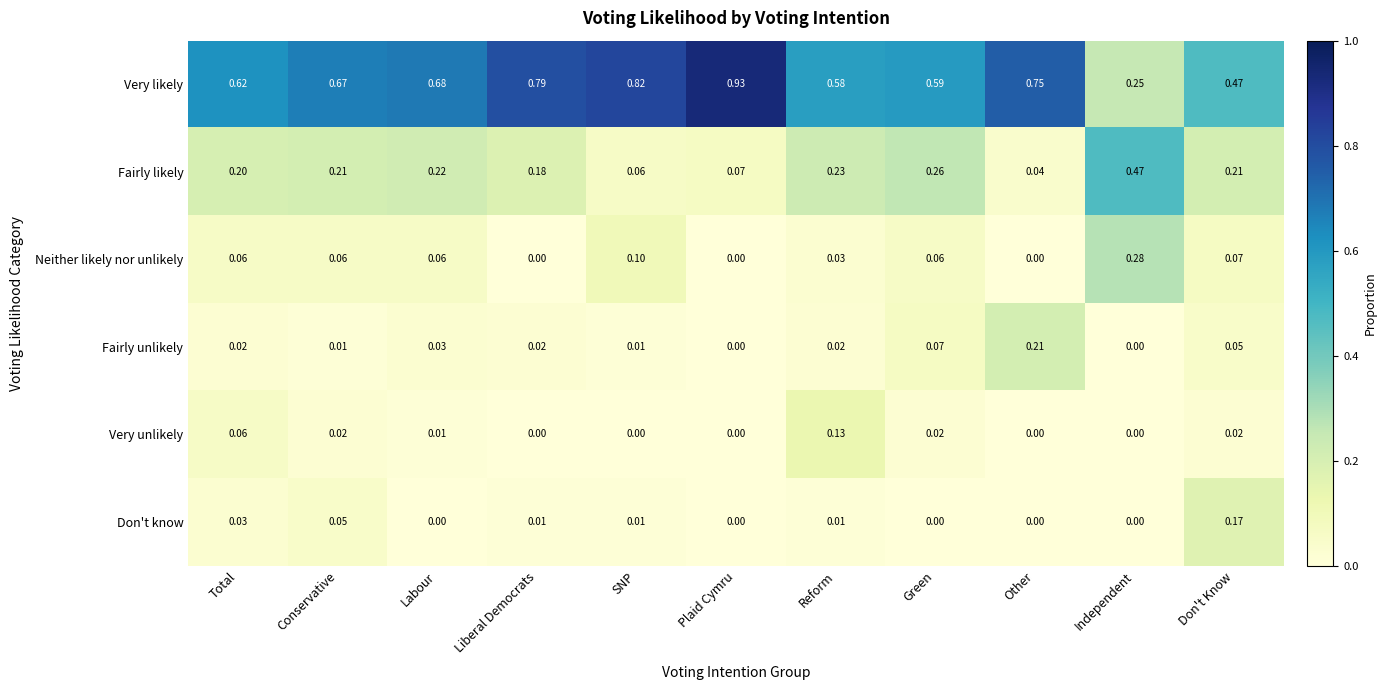

Which series has the largest total across all categories?

Very likely